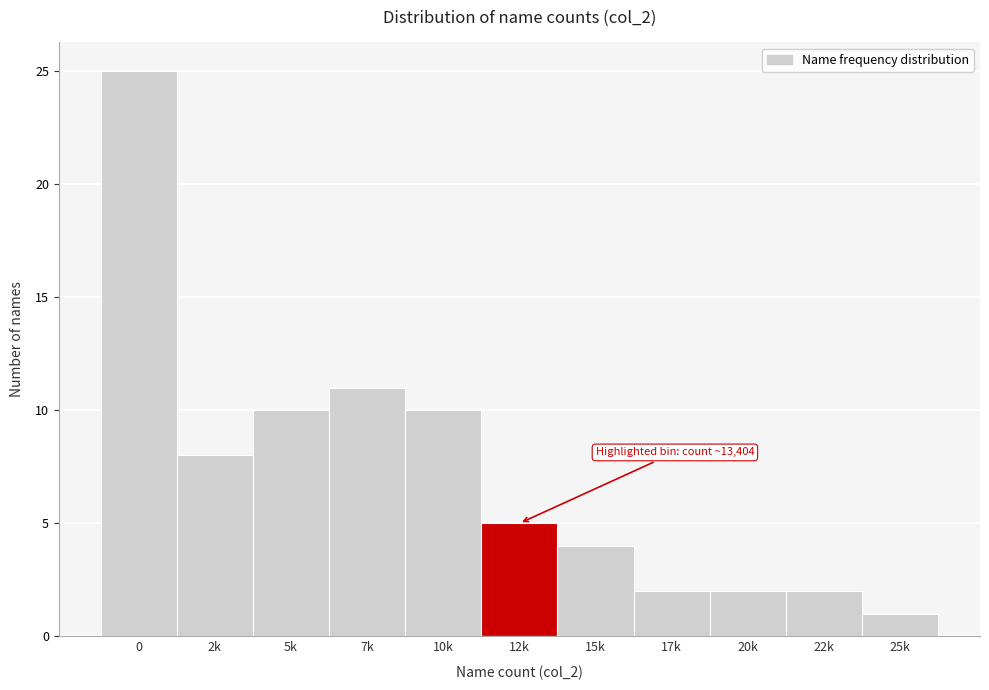

Reading right to left, transcribe all the data shown in this chart.

1	2	2	2	4	5	10	11	10	8	25